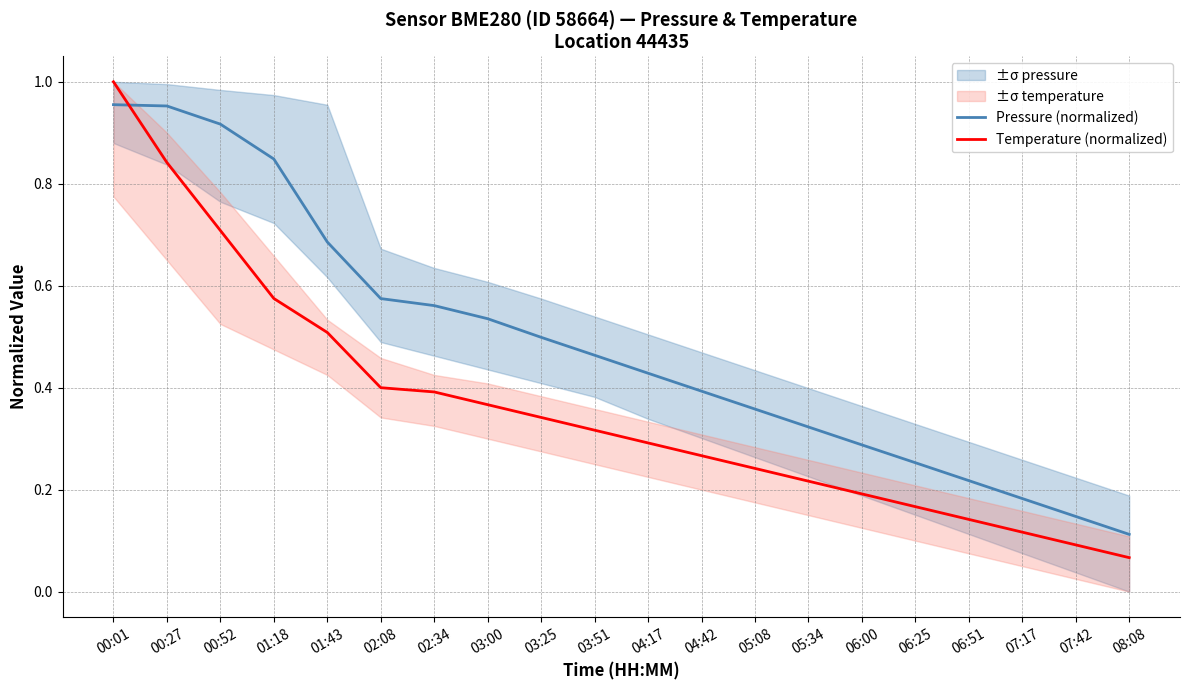

Reading right to left, what are all the values shown in this chart?

Pressure (normalized): 0.1	0.1	0.2	0.2	0.3	0.3	0.3	0.4	0.4	0.4	0.5	0.5	0.5	0.6	0.6	0.7	0.8	0.9	1.0	1.0
Temperature (normalized): 0.1	0.1	0.1	0.1	0.2	0.2	0.2	0.2	0.3	0.3	0.3	0.3	0.4	0.4	0.4	0.5	0.6	0.7	0.8	1.0